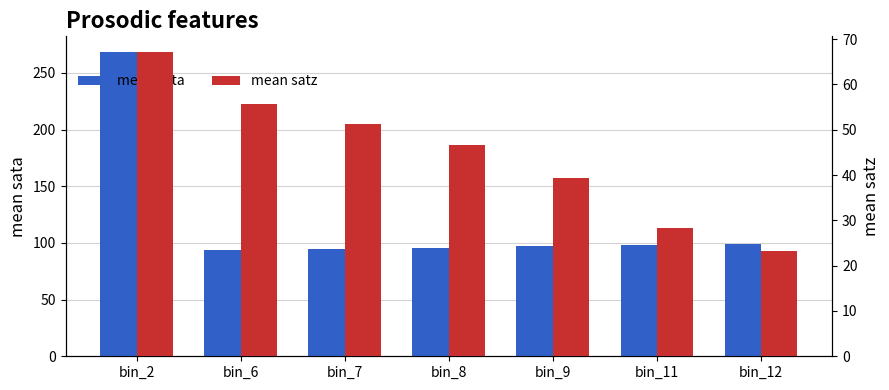

What is the sum of all mean satz values?

311.7